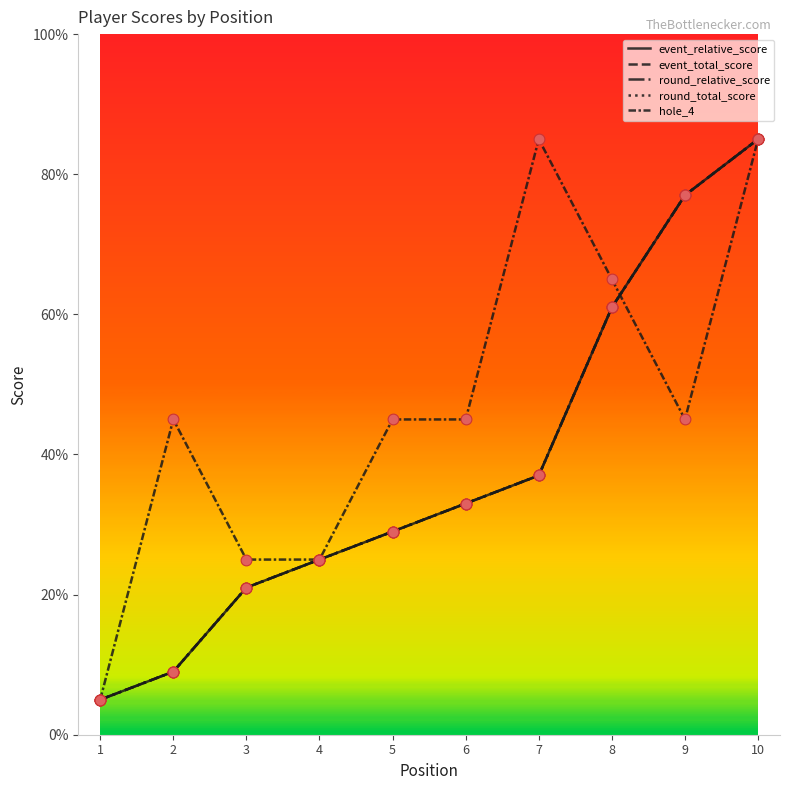

Is the value of event_total_score at 3 greater than the value of round_total_score at 3?

No